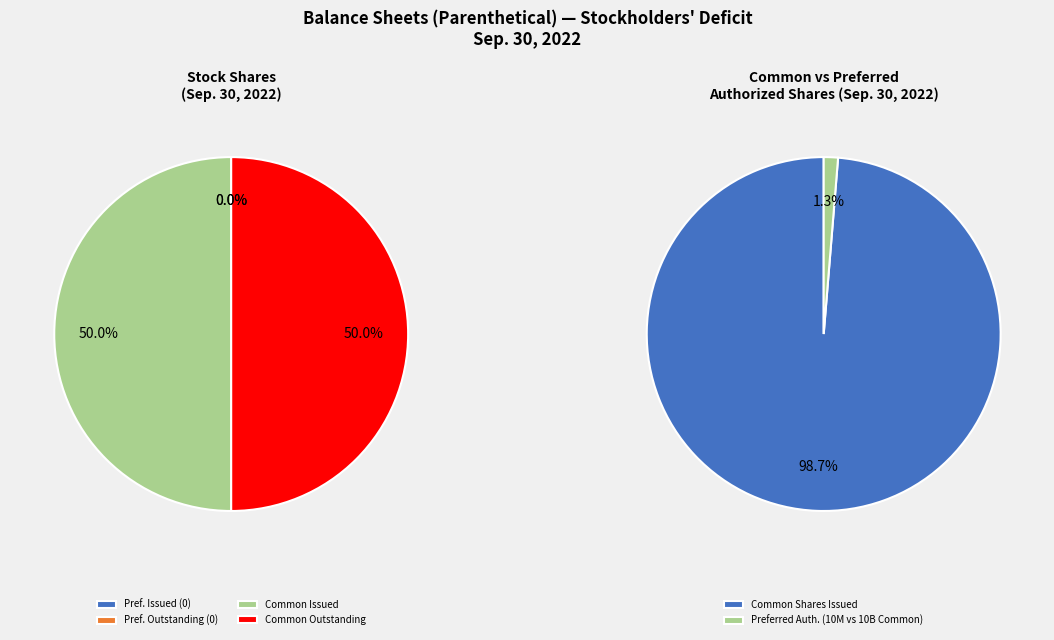

Which category has the smallest portion of the pie?

Preferred stock, shares issued